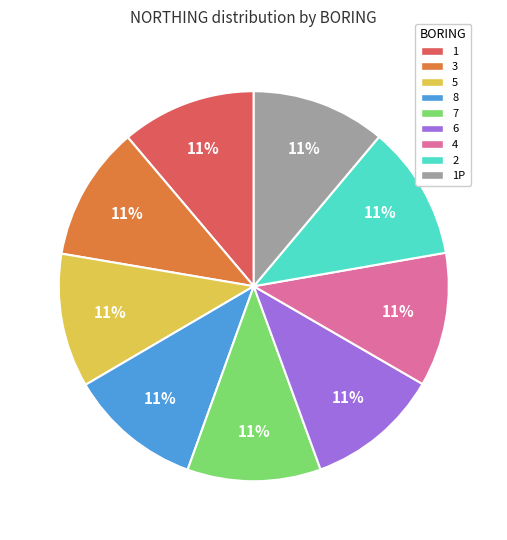

Is there any slice that represents more than half of the pie?

No